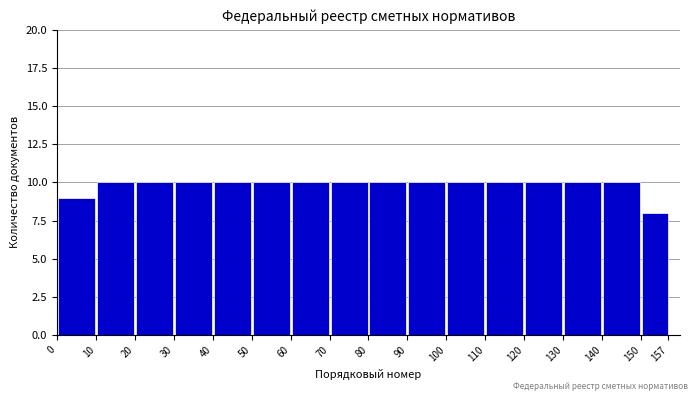

What is the height of the bar covering 130 to 140 on the x-axis? The values are not printed on the chart, so give them approximately, as read against the axis.

10